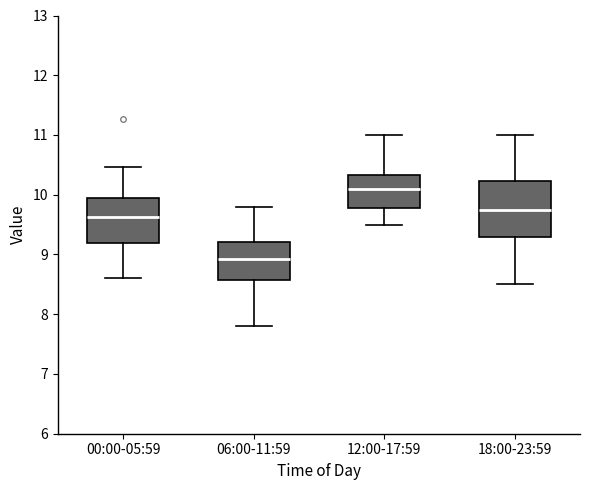

Reading left to right, transcribe this box plot: for each box, give where its median line is, the range the box spans, and where its two whiskers end, as read against the y-axis. The values are not printed on the chart, so give them approximately, as read against the axis.

00:00-05:59: median 9.6, box 9.2 to 9.9, whiskers 8.6 to 10.5
06:00-11:59: median 8.9, box 8.6 to 9.2, whiskers 7.8 to 9.8
12:00-17:59: median 10.1, box 9.8 to 10.3, whiskers 9.5 to 11.0
18:00-23:59: median 9.8, box 9.3 to 10.2, whiskers 8.5 to 11.0